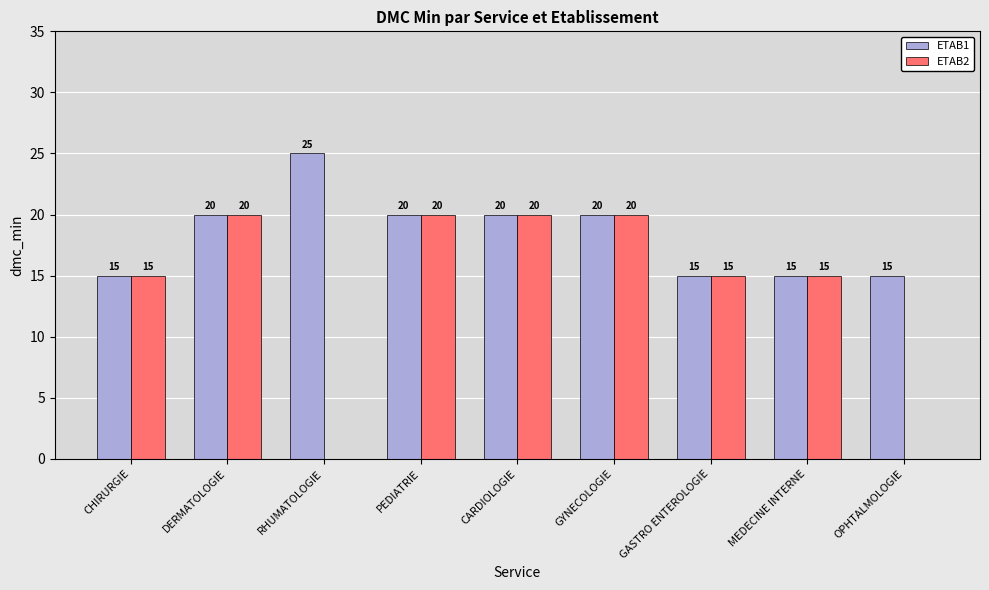

Reading right to left, what are all the values shown in this chart?

ETAB1: OPHTALMOLOGIE=15	MEDECINE INTERNE=15	GASTRO ENTEROLOGIE=15	GYNECOLOGIE=20	CARDIOLOGIE=20	PEDIATRIE=20	RHUMATOLOGIE=25	DERMATOLOGIE=20	CHIRURGIE=15
ETAB2: OPHTALMOLOGIE=0	MEDECINE INTERNE=15	GASTRO ENTEROLOGIE=15	GYNECOLOGIE=20	CARDIOLOGIE=20	PEDIATRIE=20	RHUMATOLOGIE=0	DERMATOLOGIE=20	CHIRURGIE=15